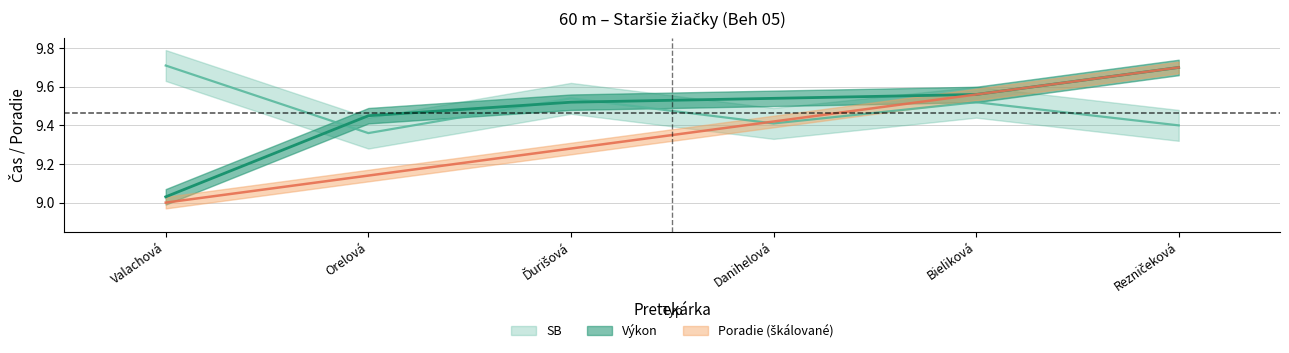

Reading left to right, list all the values displayed in this chart.

Poradie: 9.0	9.1	9.3	9.4	9.6	9.7
Výkon: 9.0	9.4	9.5	9.5	9.6	9.7
SB: 9.7	9.4	9.5	9.4	9.5	9.4